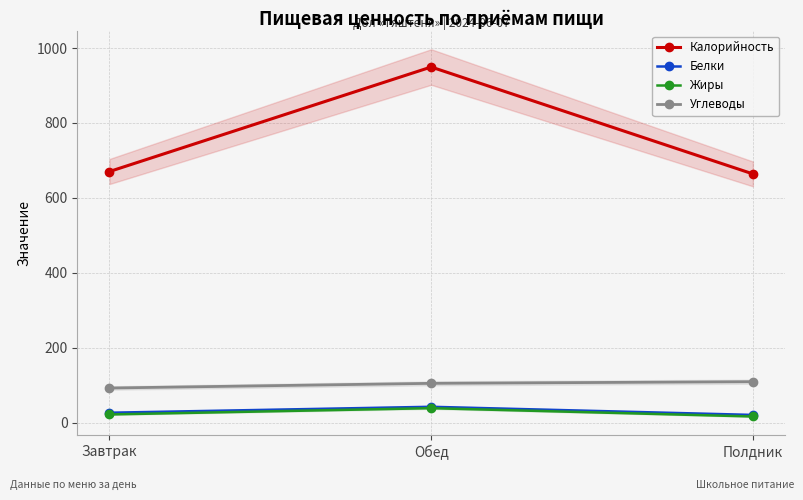

At which category is the sum across all series the highest?

Обед